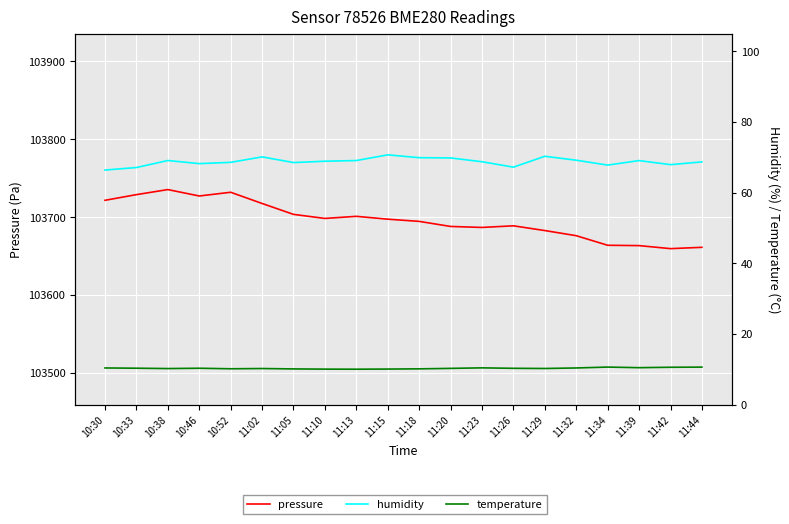

What is the sum of all temperature values?

205.4